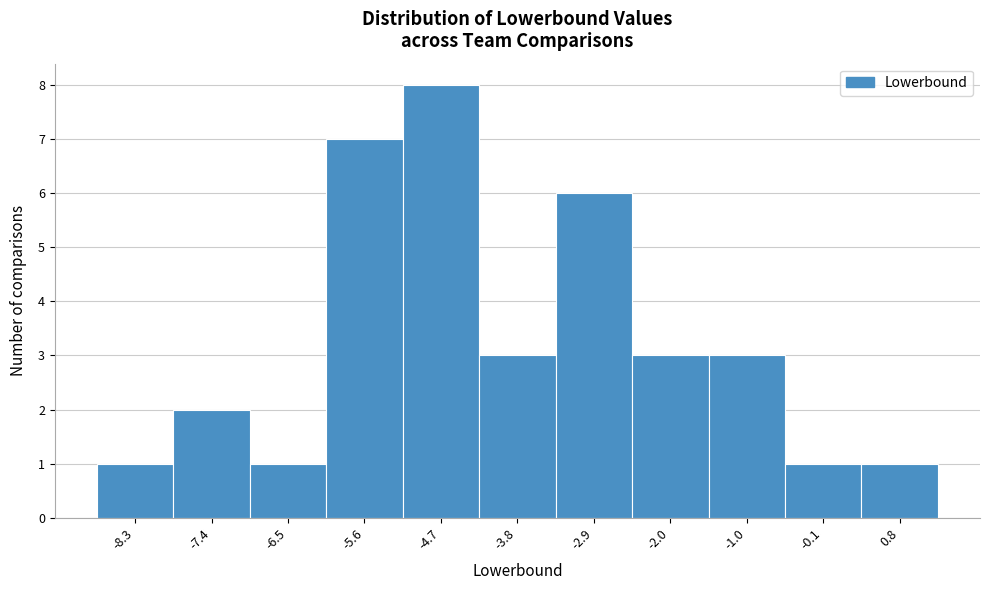

How tall is the bar that spans -3.3 to -2.4 on the x-axis? Neither the bar edges nor the heights are printed on the chart, so give them approximately, as read against the axes.

6